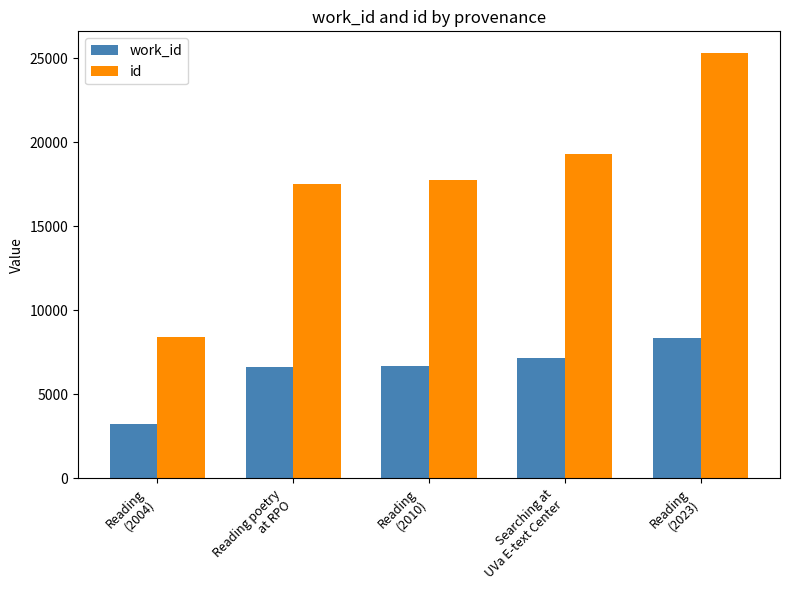

The value of id at Reading
(2010) is 7758. True or false?

False